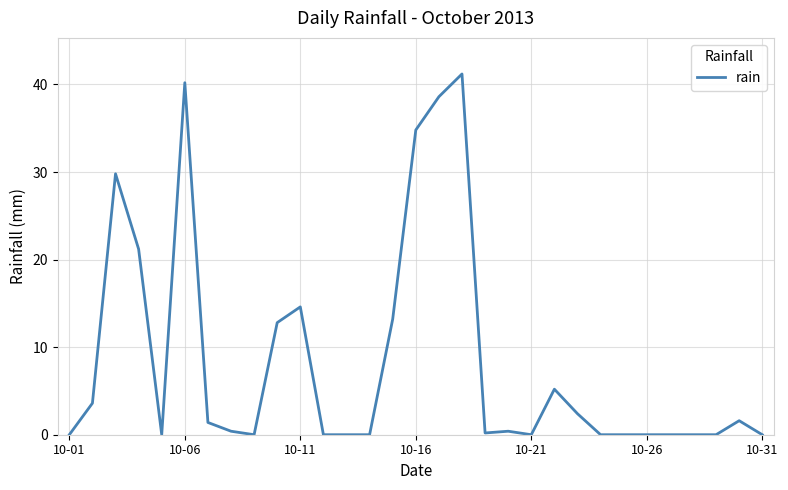

Reading left to right, extract all data points from this chart.

0.0	3.6	29.8	21.2	0.0	40.2	1.4	0.4	0.0	12.8	14.6	0.0	0.0	0.0	13.2	34.8	38.6	41.2	0.2	0.4	0.0	5.2	2.4	0.0	0.0	0.0	0.0	0.0	0.0	1.6	0.0